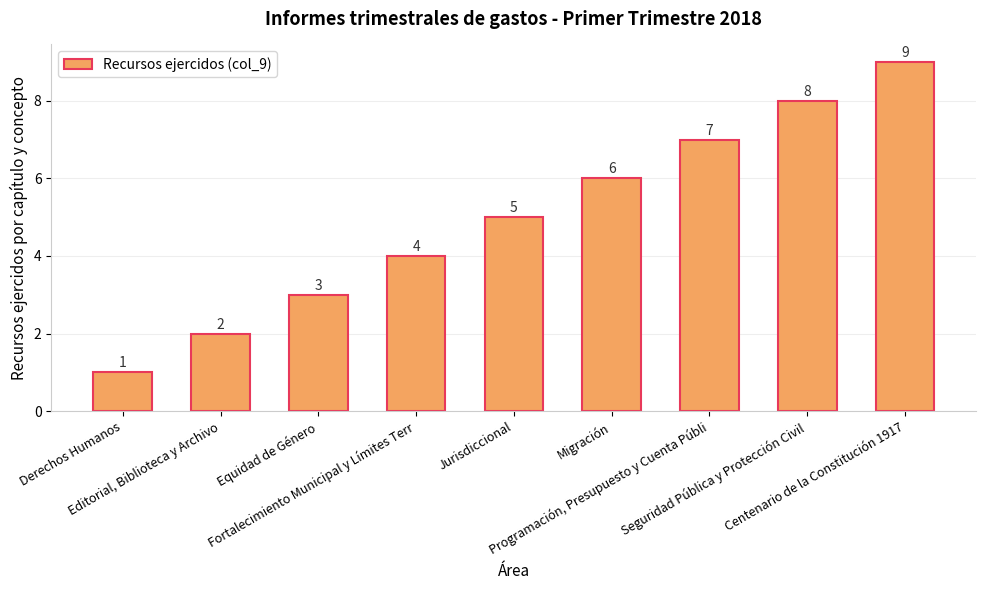

What is the change in value from Editorial, Biblioteca y Archivo to Jurisdiccional?

+3